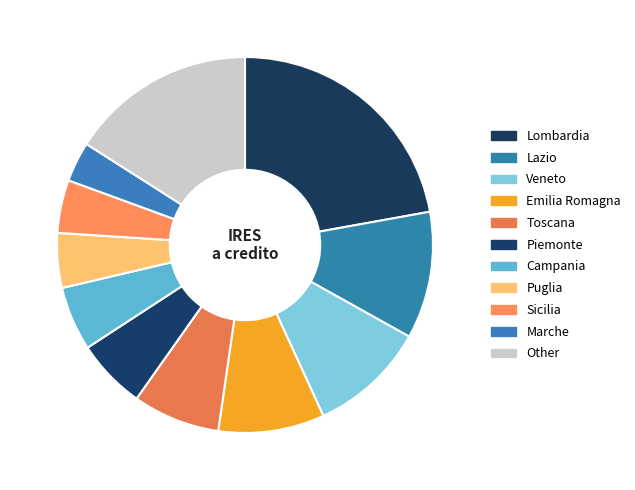

How many segments does this pie chart have?

11